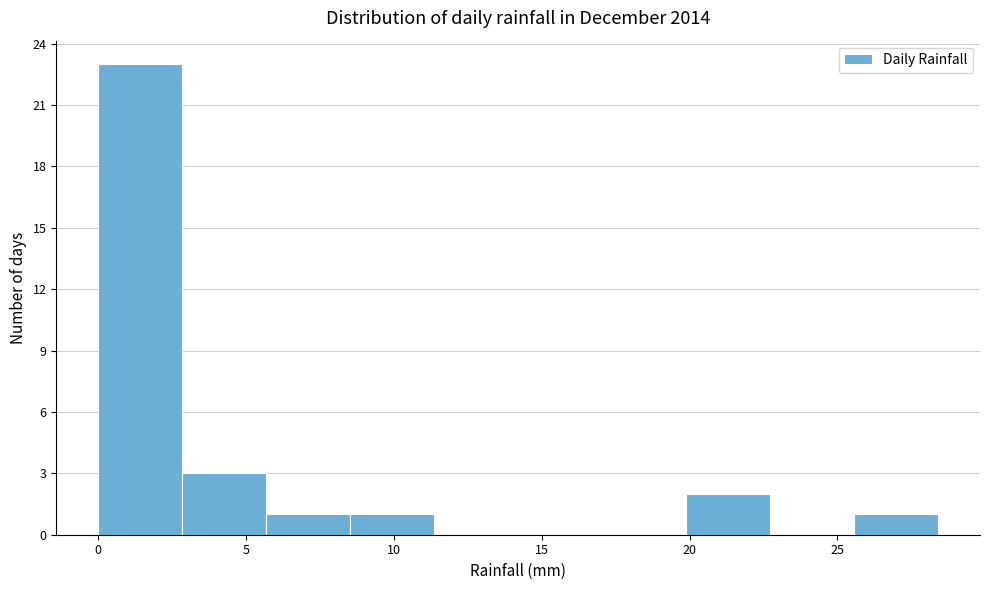

Which range on the x-axis has the tallest bar?

0.0 to 3.0